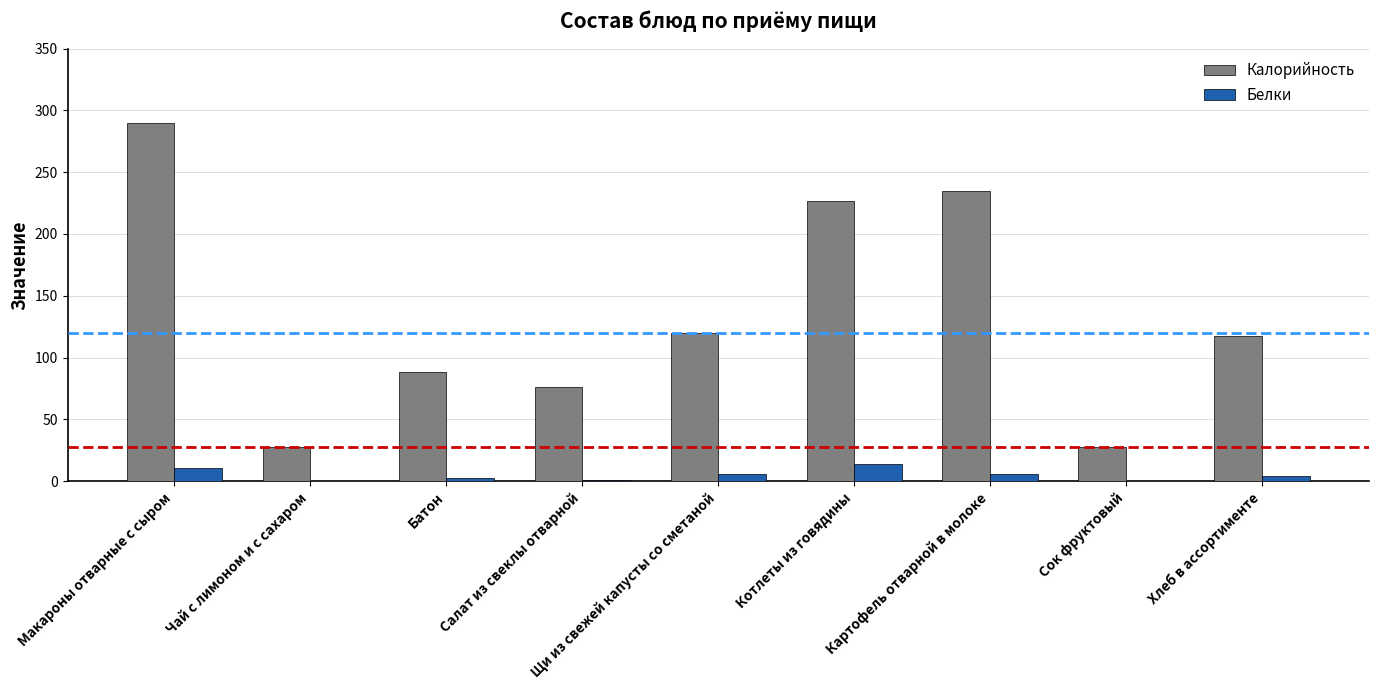

Is the value of Калорийность at Чай с лимоном и с сахаром greater than the value of Белки at Чай с лимоном и с сахаром?

Yes